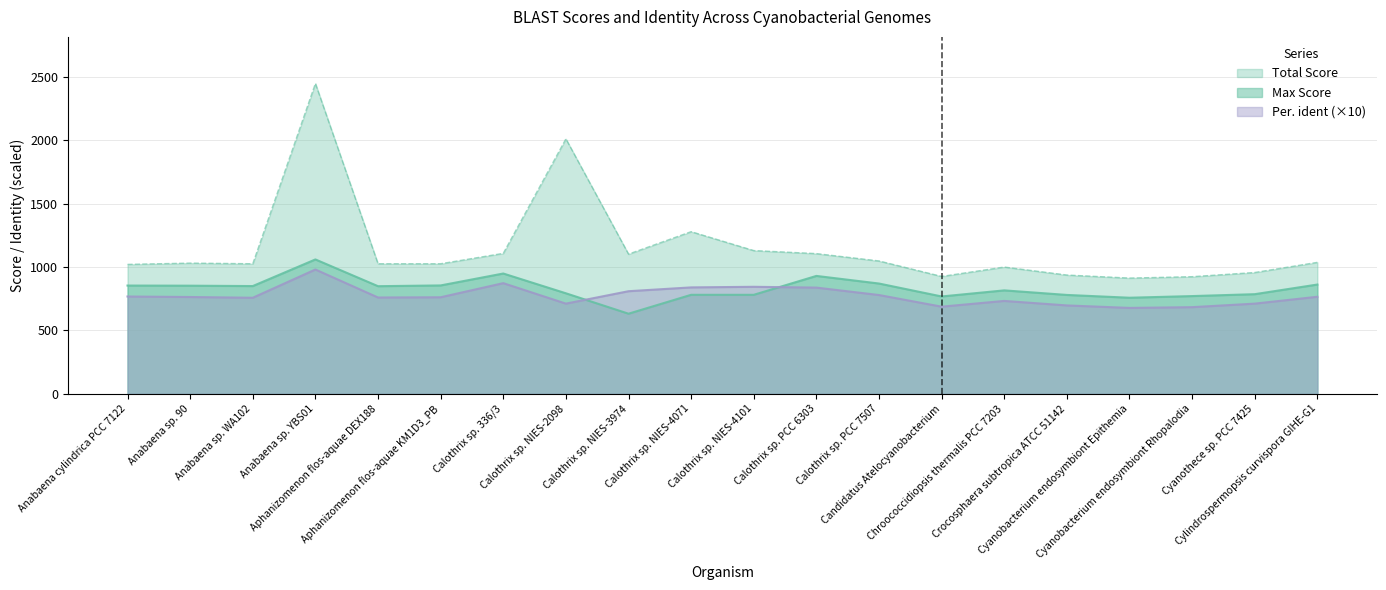

What is the value of the Total Score point at the 5th from the left?

1026.0